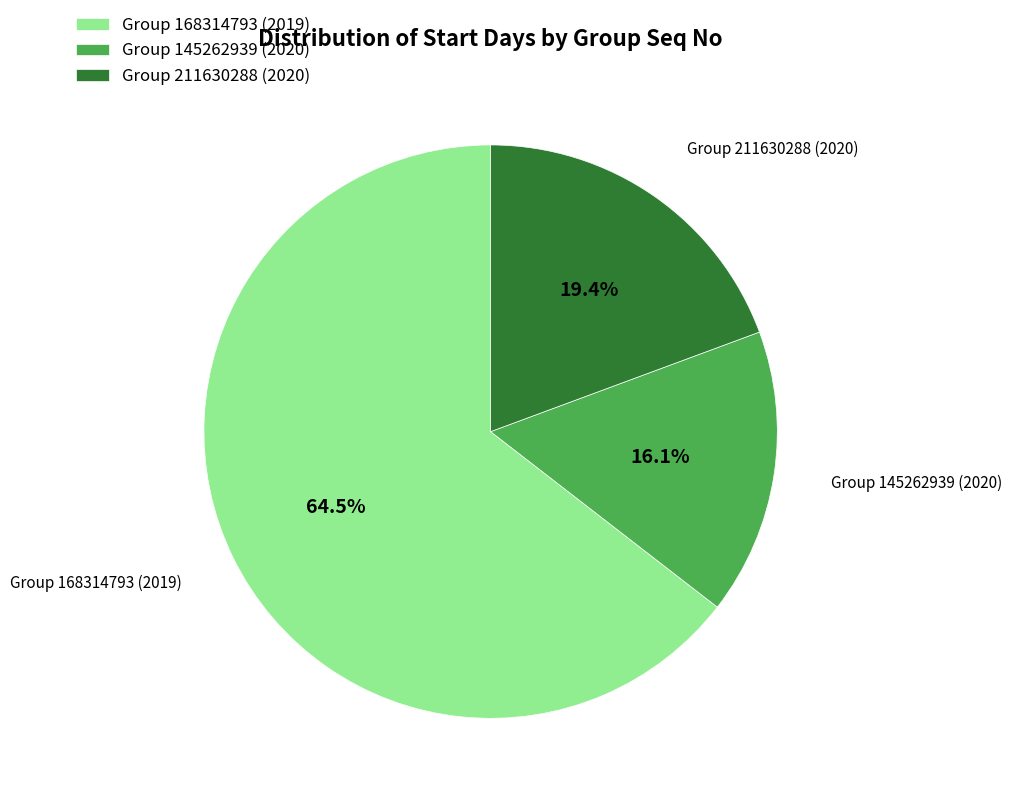

Which has a higher value, Group 145262939 (2020) or Group 211630288 (2020)?

Group 211630288 (2020)